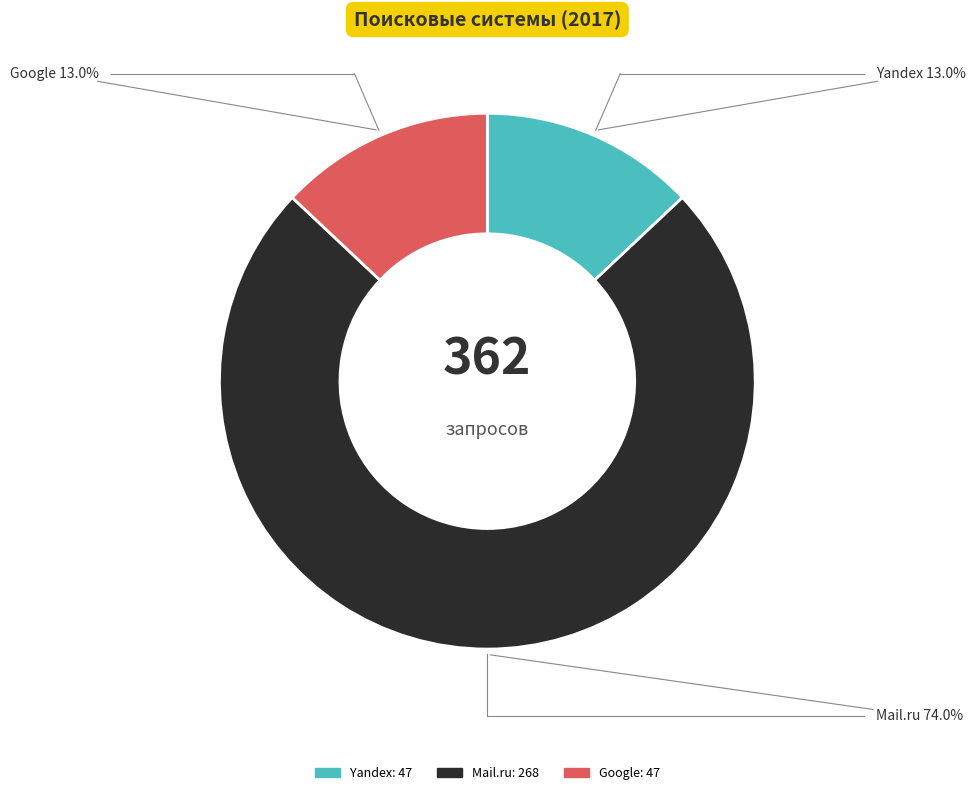

Is there any slice that represents more than half of the pie?

Yes